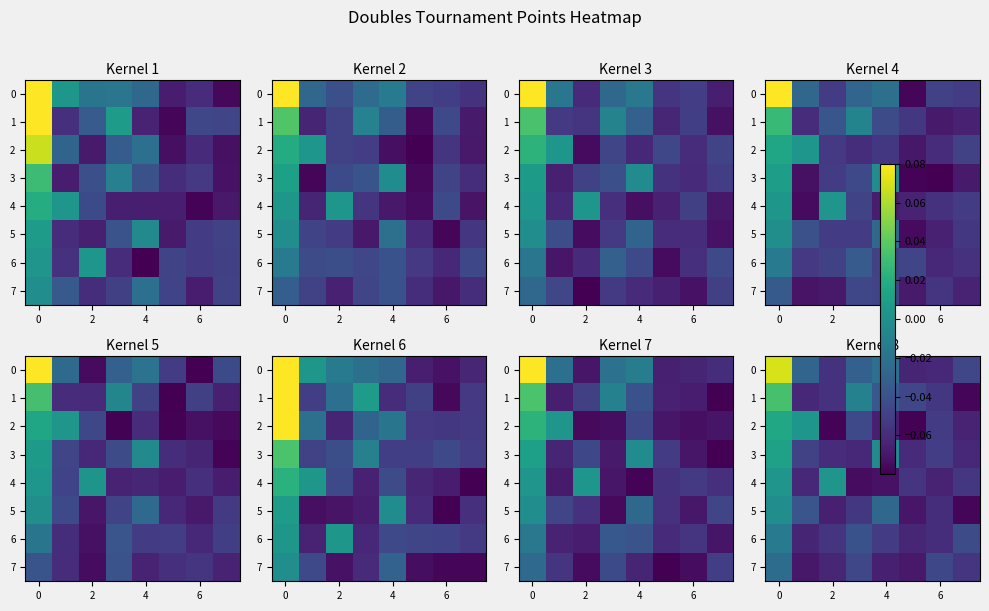

Which series has the largest total across all categories?

row_0